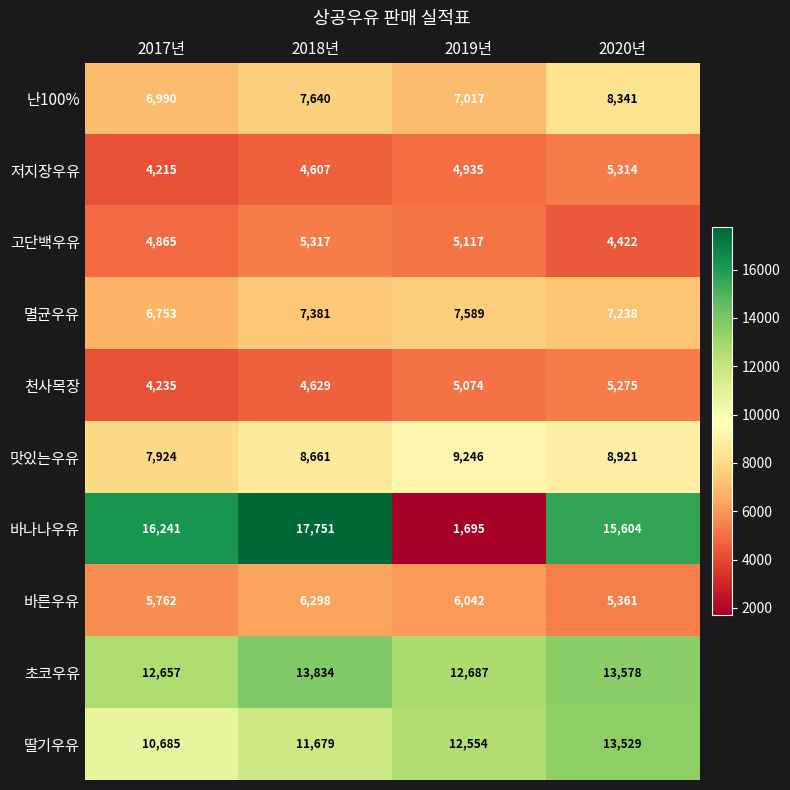

At 2017년, list the series in order from largest to smallest.

바나나우유, 초코우유, 딸기우유, 맛있는우유, 난100%, 멸균우유, 바른우유, 고단백우유, 천사목장, 저지장우유